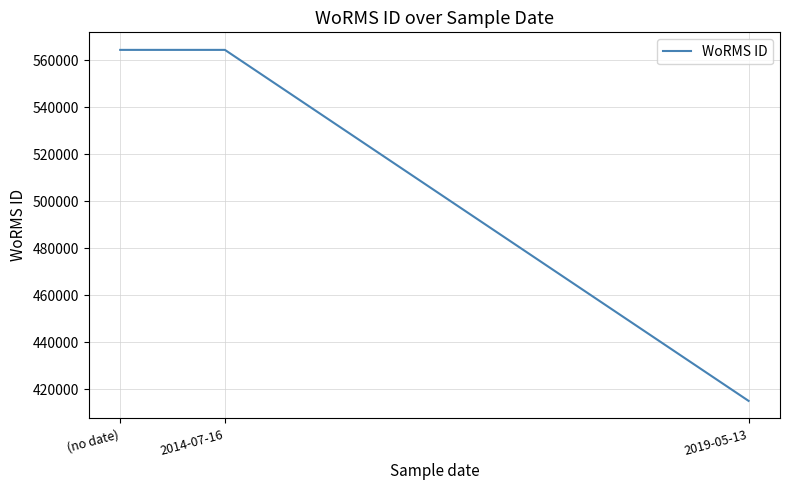

What is the change in value from 2014-07-16 to 2019-05-13?

-149388